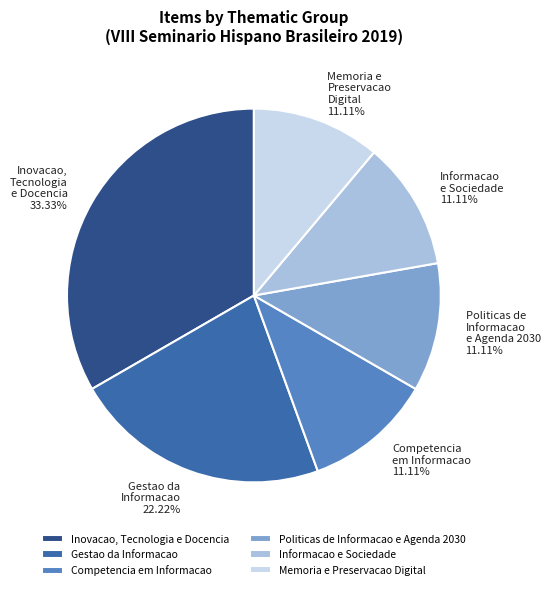

Does any single category account for the majority?

No